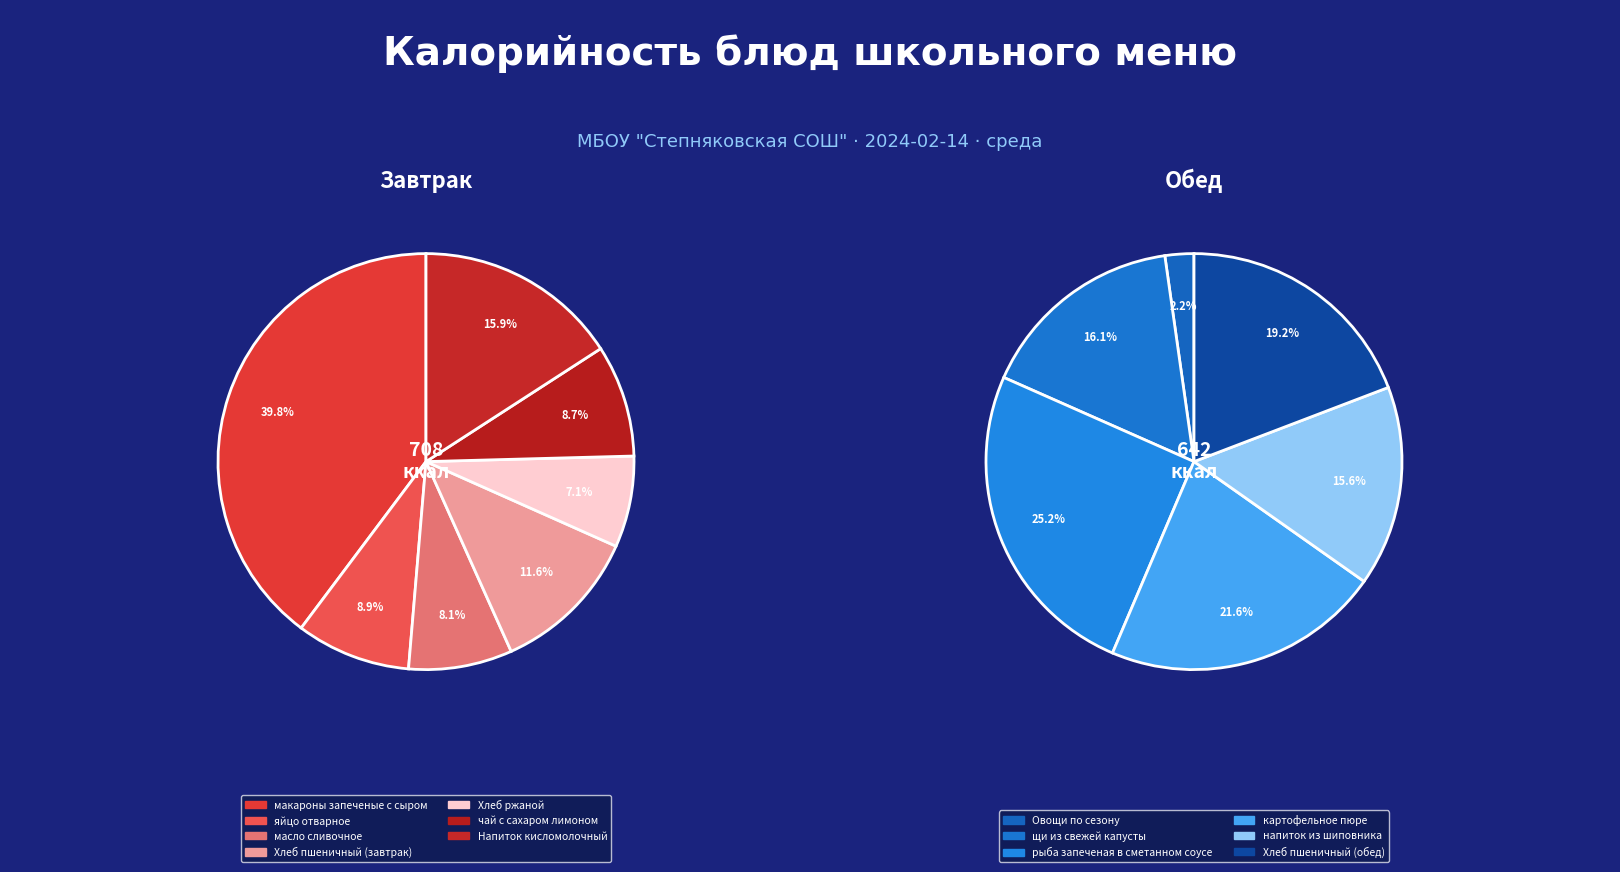

Which slice is the largest?

макароны запеченые с сыром